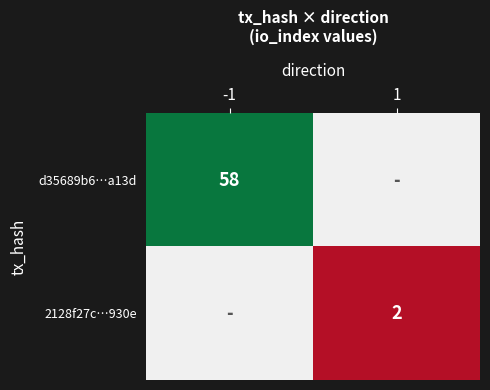

Is the value of 2128f27c…930e at 1 greater than the value of d35689b6…a13d at -1?

No